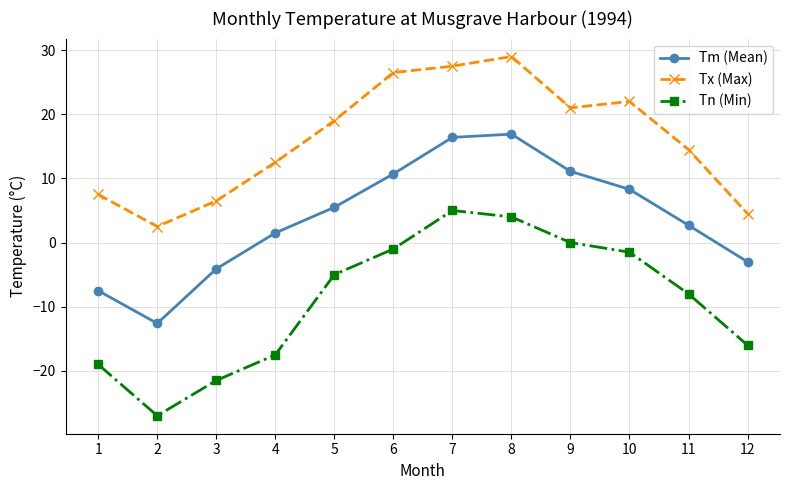

True or false: Tx (Max) and Tm (Mean) intersect in this chart.

False